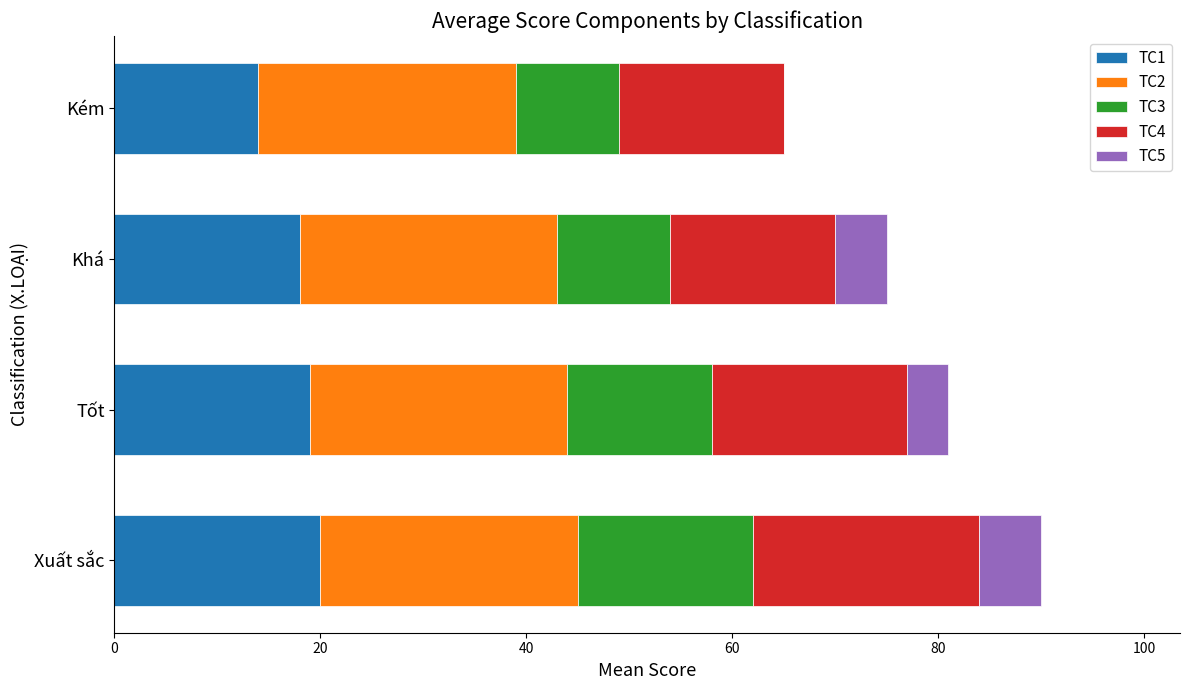

What is the total value across all series at Khá?

75